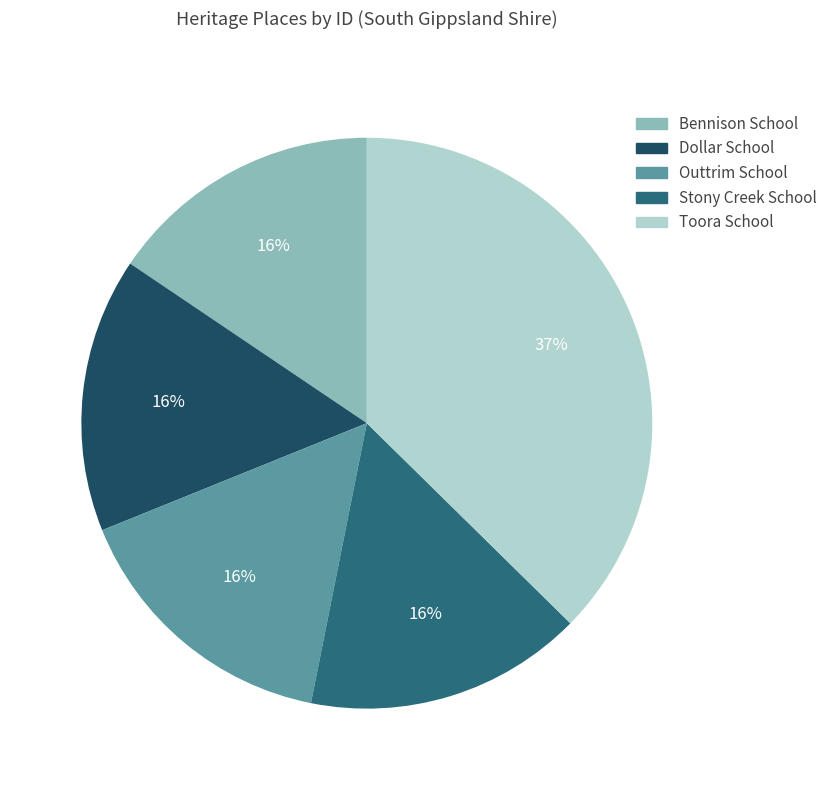

What percentage is the Toora School slice, to the nearest percent?

37%